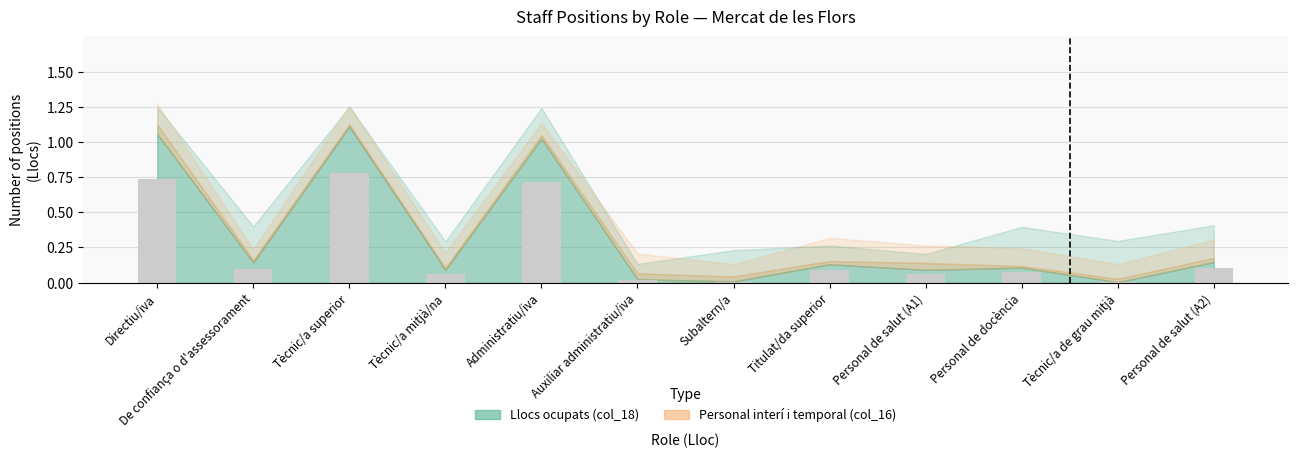

The chart shows a value of 0.1 at Personal de salut (A1). True or false?

True